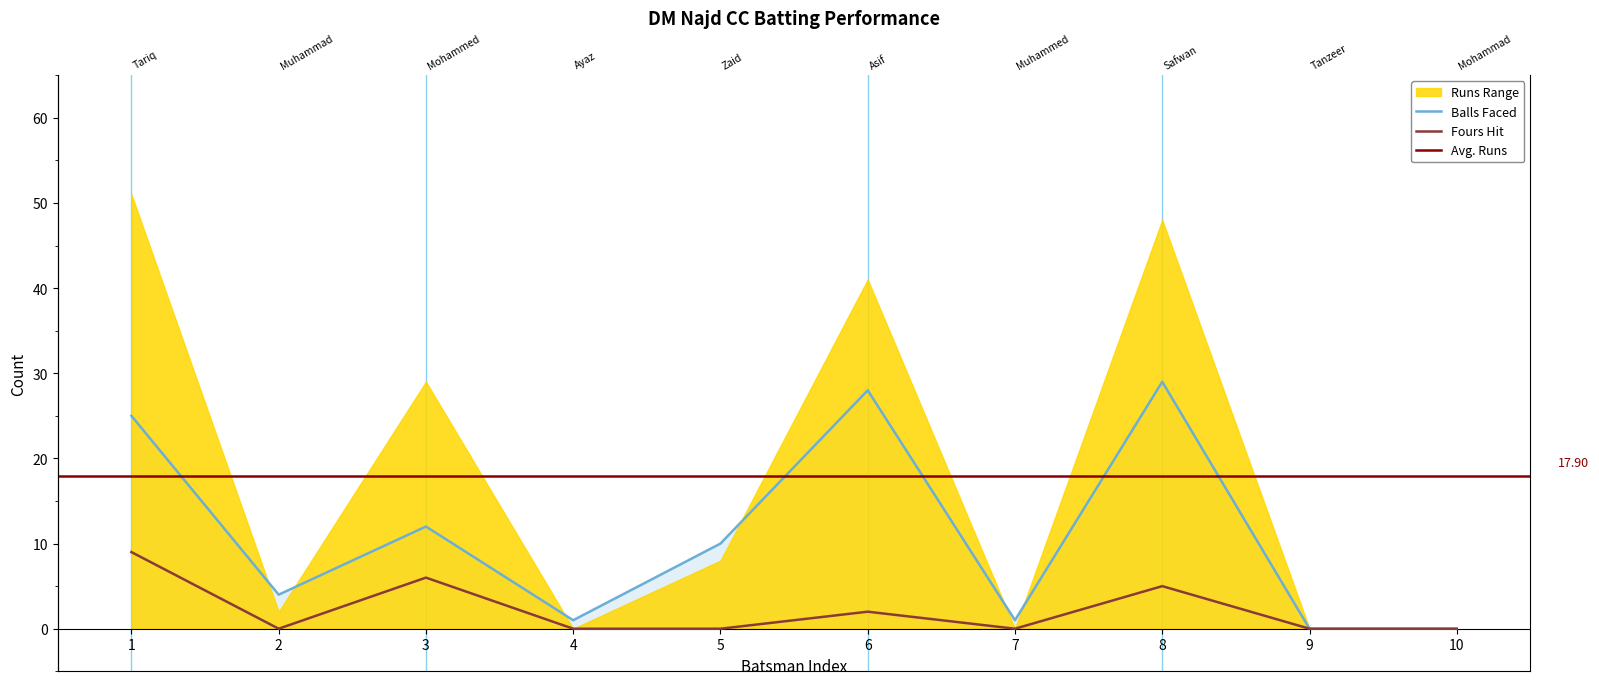

What value does the Balls series have at 6?

28